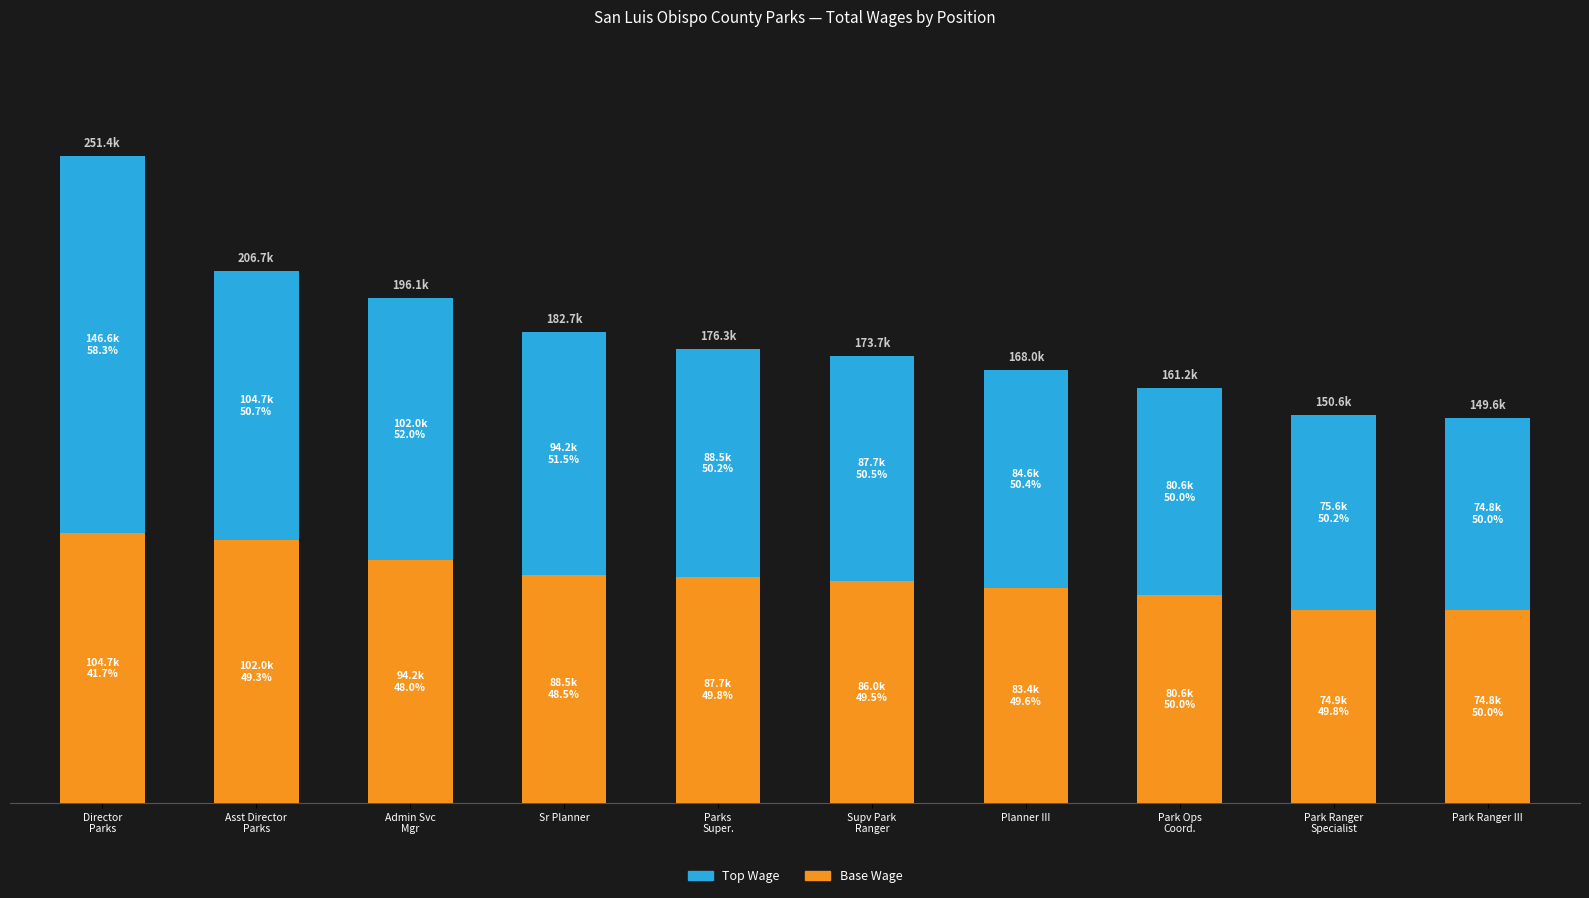

What are all the series names shown in the legend?

Top Wage, Base Wage